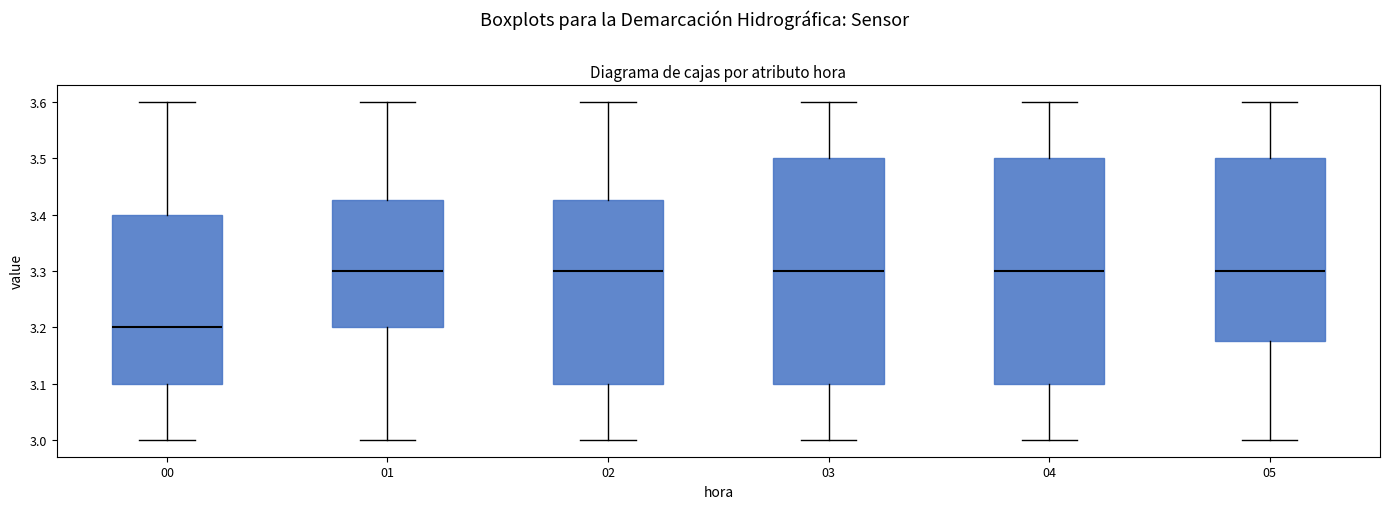

Reading left to right, transcribe this box plot: for each box, give where its median line is, the range the box spans, and where its two whiskers end, as read against the y-axis. The values are not printed on the chart, so give them approximately, as read against the axis.

00: median 3.20, box 3.10 to 3.40, whiskers 3.00 to 3.60
01: median 3.30, box 3.20 to 3.43, whiskers 3.00 to 3.60
02: median 3.30, box 3.10 to 3.43, whiskers 3.00 to 3.60
03: median 3.30, box 3.10 to 3.50, whiskers 3.00 to 3.60
04: median 3.30, box 3.10 to 3.50, whiskers 3.00 to 3.60
05: median 3.30, box 3.18 to 3.50, whiskers 3.00 to 3.60